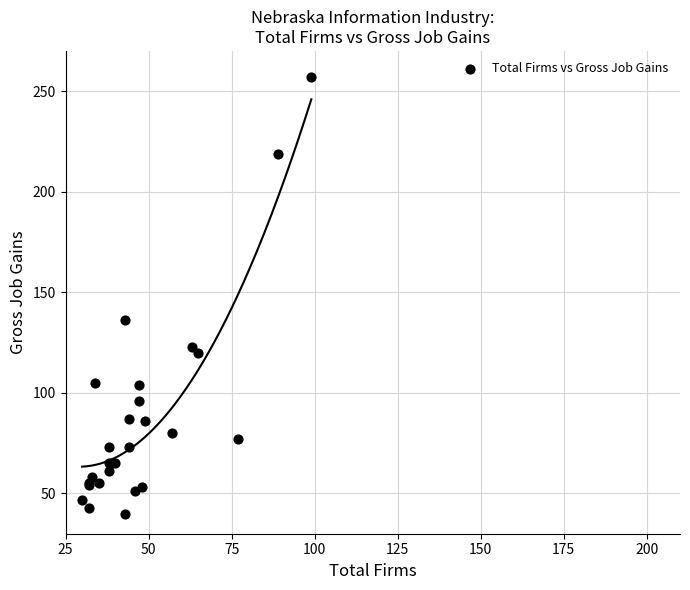

What Y value in the scatter plot is closest to 148?

136